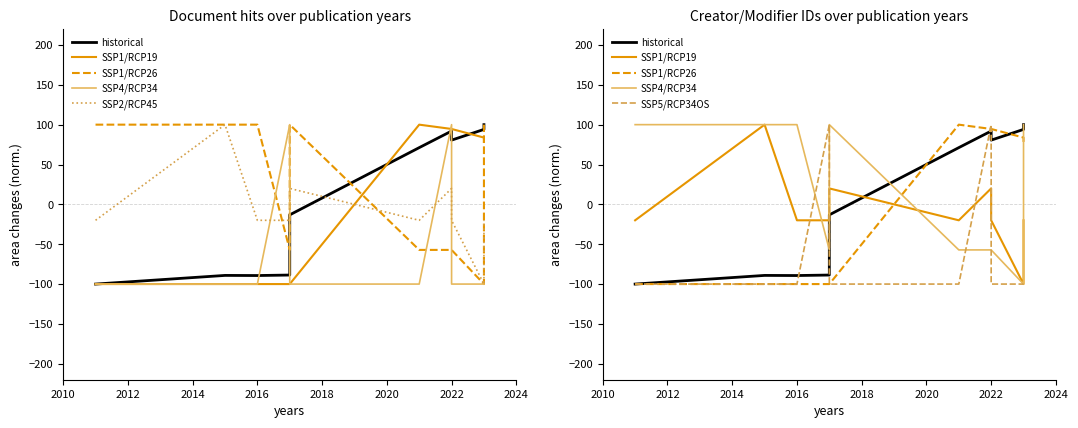

What is the value of the SSP2/RCP45 point at the 5th from the left?

20.0